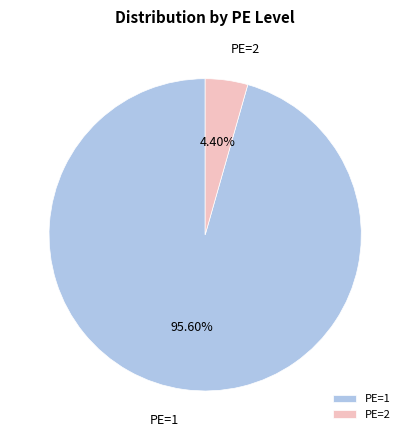

To the nearest percent, what is the difference between the PE=1 and PE=2 slice percentages?

91%